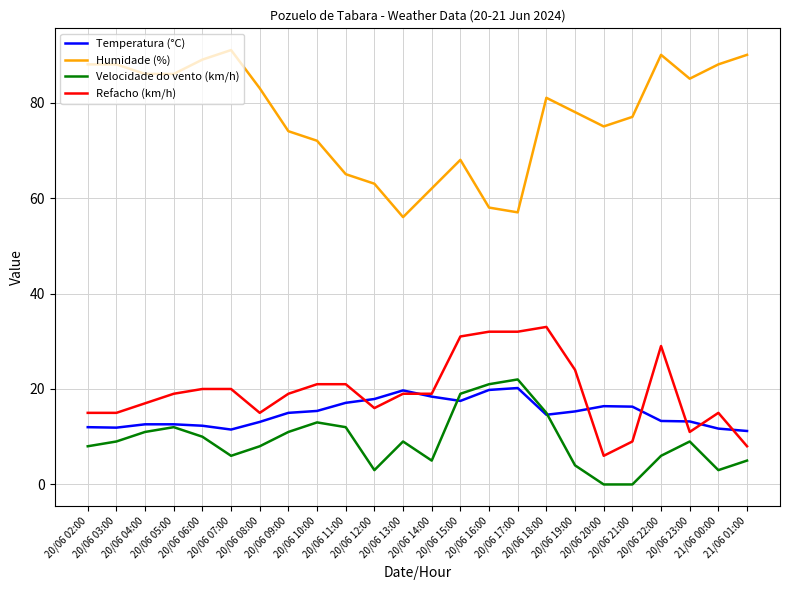

What is the greatest value displayed?

91.0